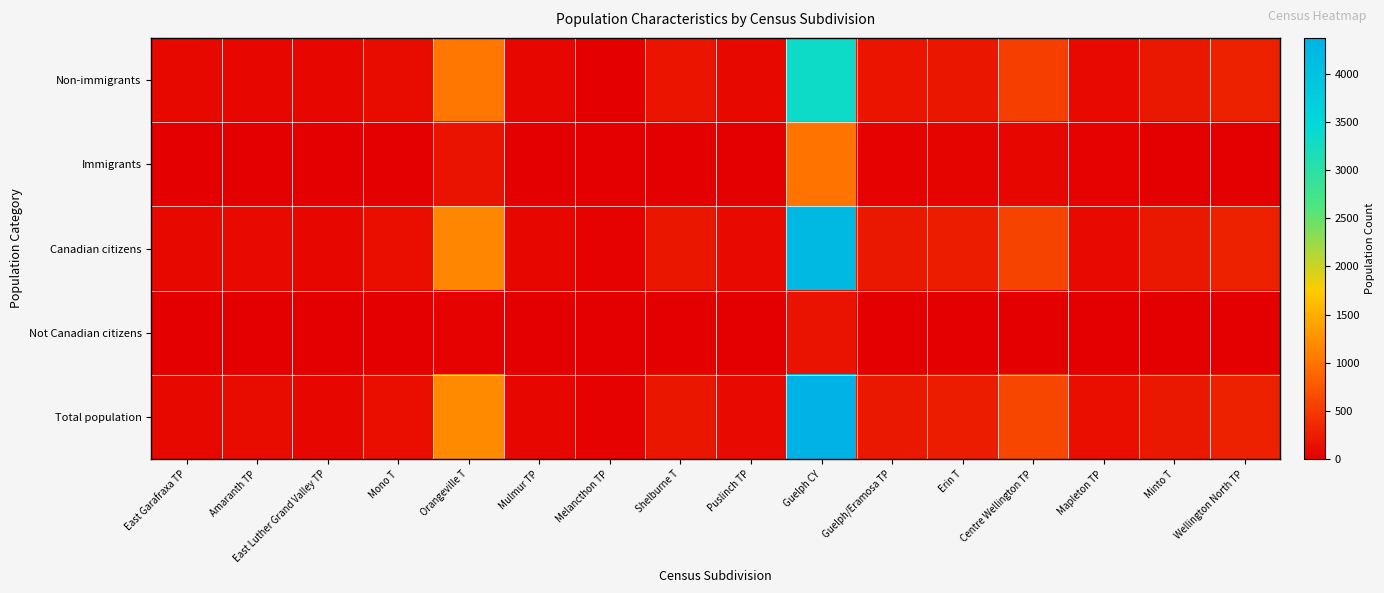

At which category is the sum across all series the highest?

Guelph CY